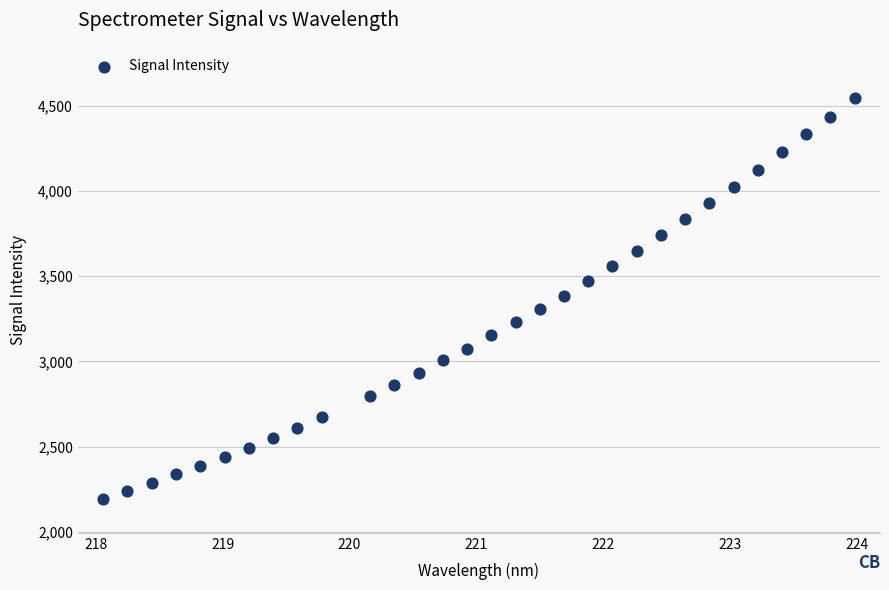

What is the range of Y values (max minus min)?

2350.9